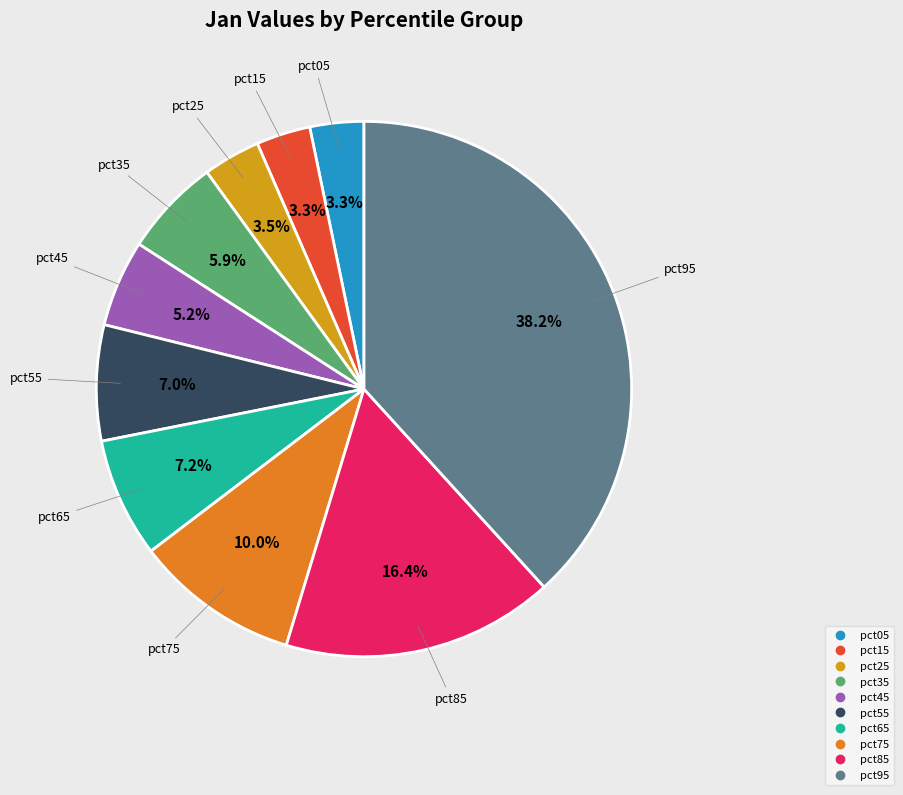

To the nearest percent, what percentage of the pie is pct45?

5%